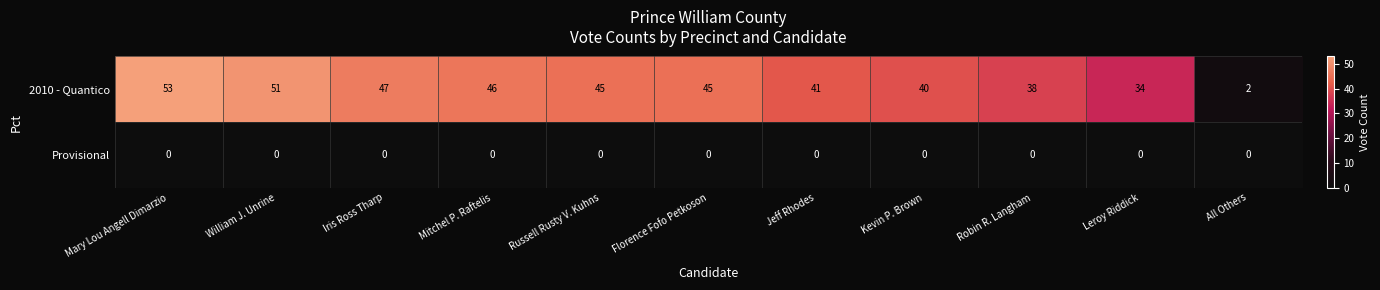

Between William J. Unrine and Iris Ross Tharp, which series saw the biggest shift?

2010 - Quantico